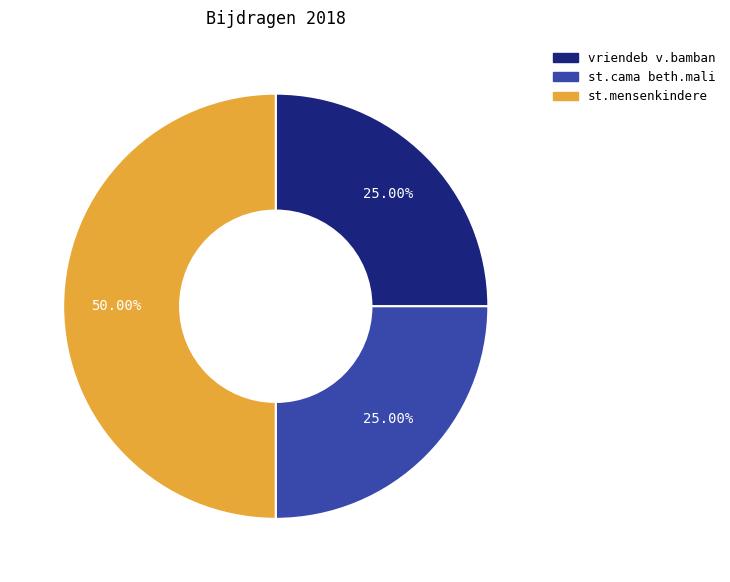

What percentage is the st.mensenkindere slice, to the nearest percent?

50%